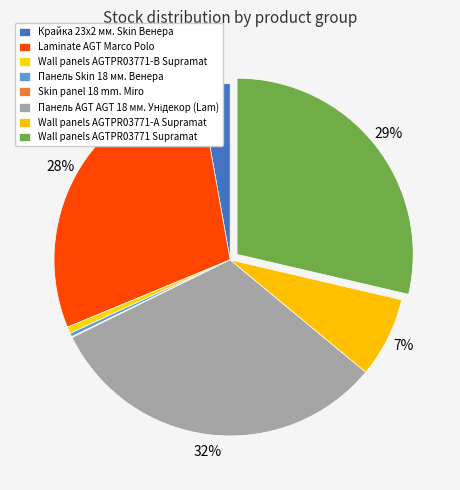

What is the change in value from Laminate AGT Marco Polo to Панель Skin 18 мм. Венера?

-3601